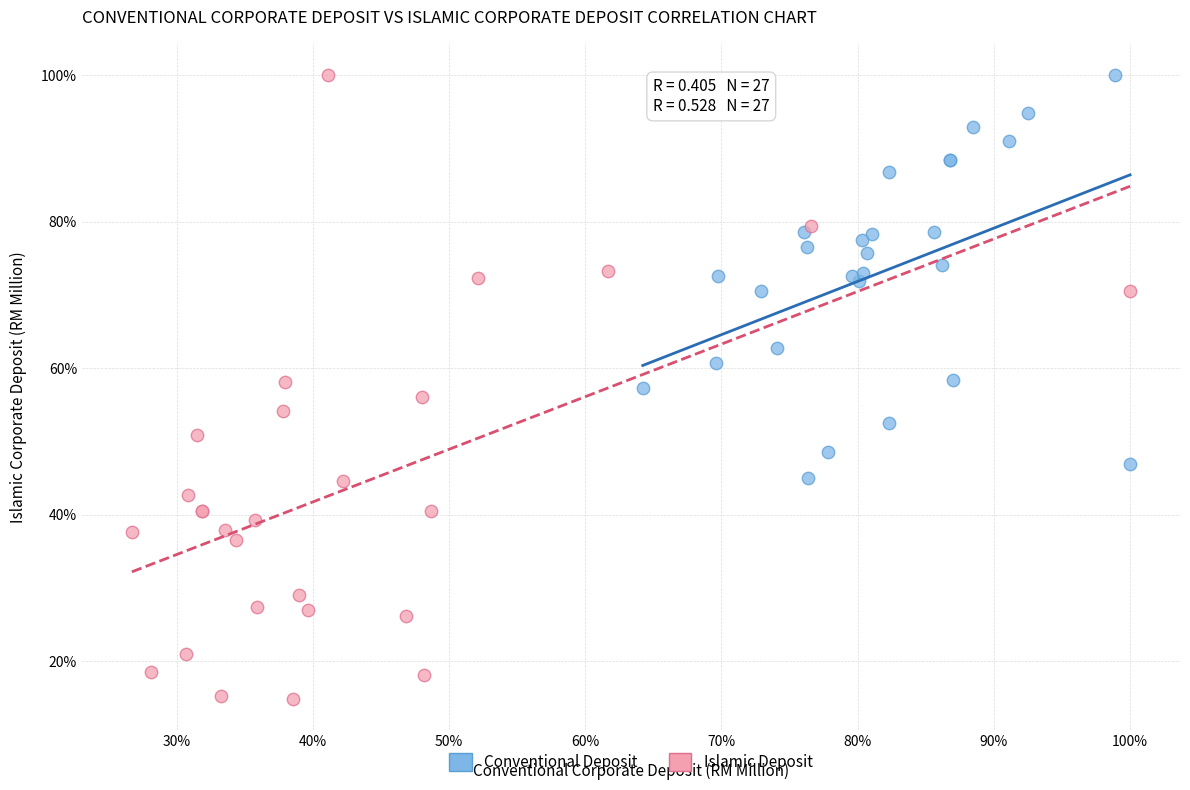

What are all the series names shown in the legend?

Conventional Deposit, Islamic Deposit